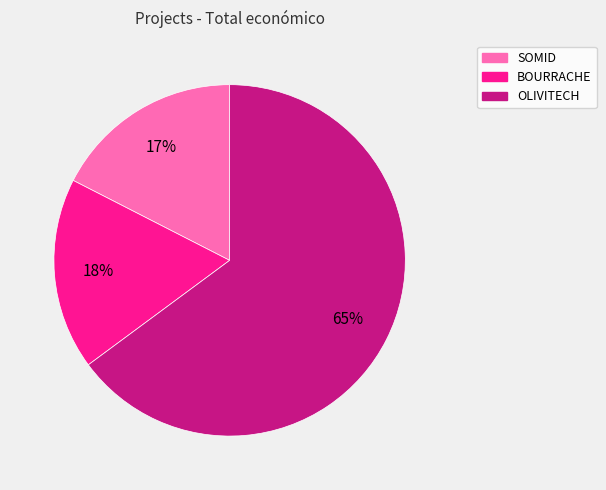

Which has a higher value, OLIVITECH or BOURRACHE?

OLIVITECH